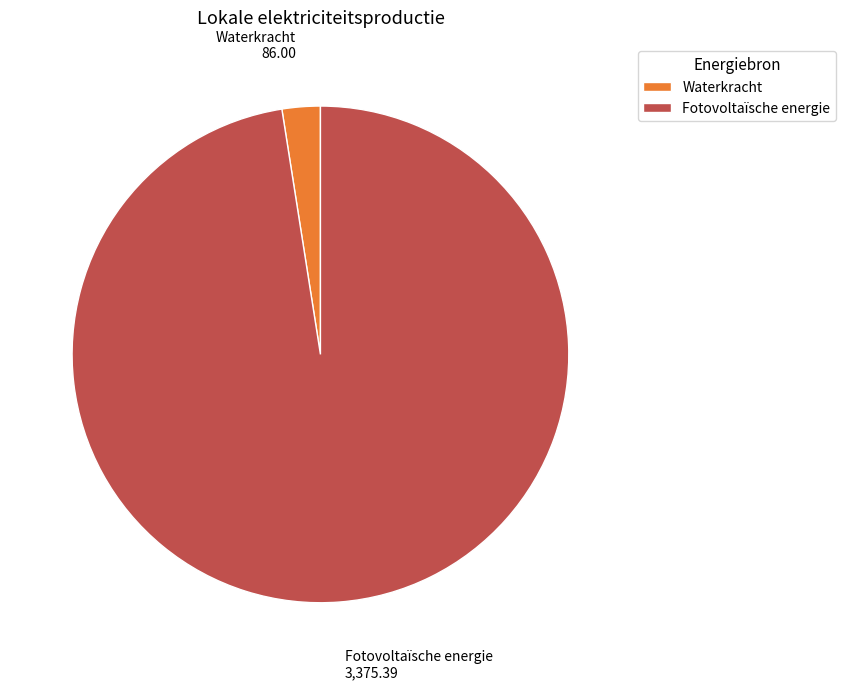

The Waterkracht slice represents 2% of the pie. True or false?

True